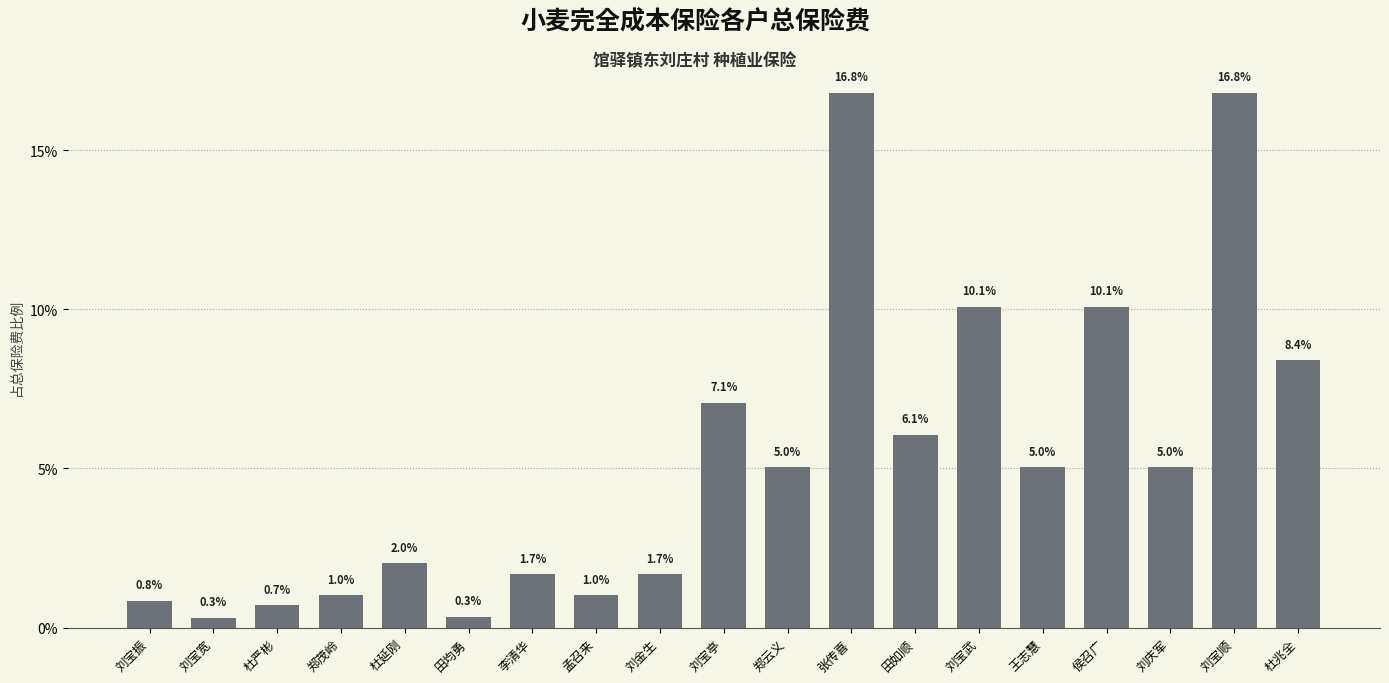

Reading right to left, list all the values displayed in this chart.

8.4	16.8	5.0	10.1	5.0	10.1	6.1	16.8	5.0	7.1	1.7	1.0	1.7	0.3	2.0	1.0	0.7	0.3	0.8